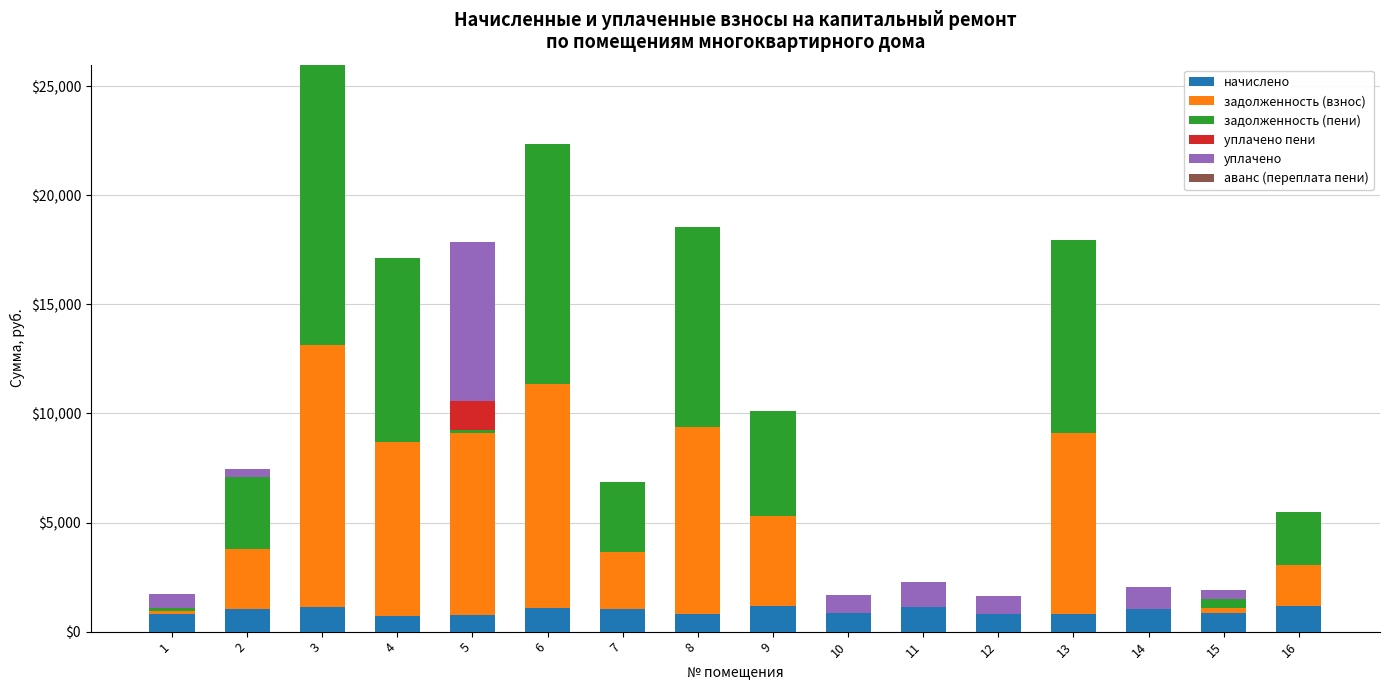

At which category is the sum across all series the highest?

3